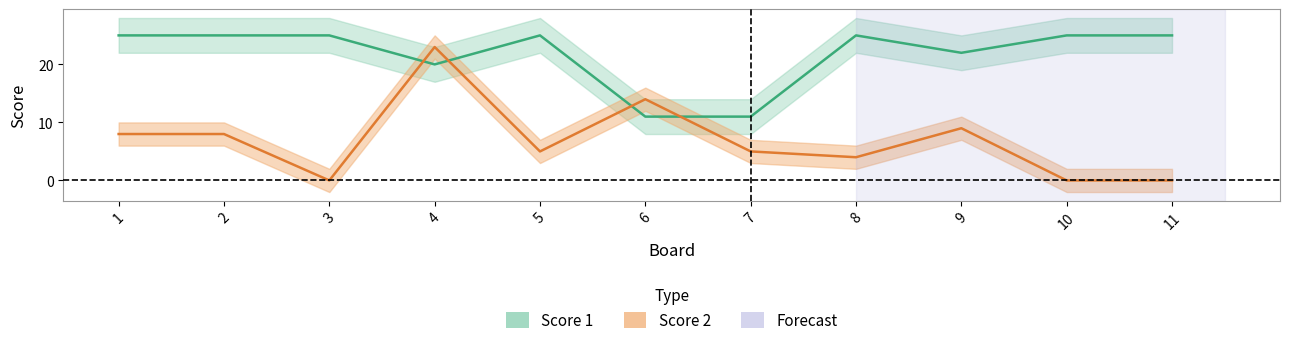

What is the difference between the Score 2 values at 6 and 2?

6